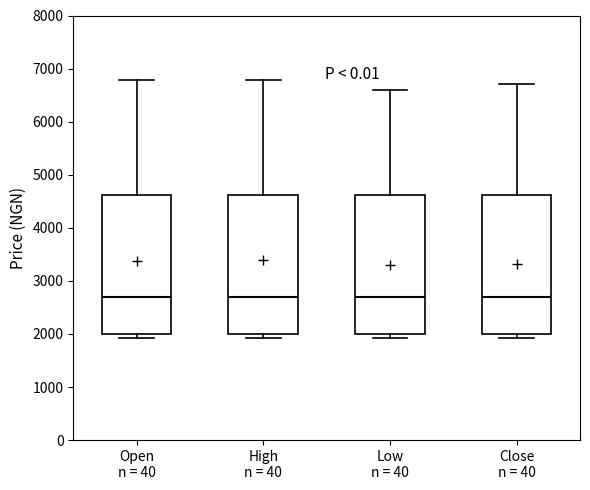

Where is the upper edge of the box for Open n = 40 on the y-axis? The values are not printed on the chart, so give them approximately, as read against the axis.

4600